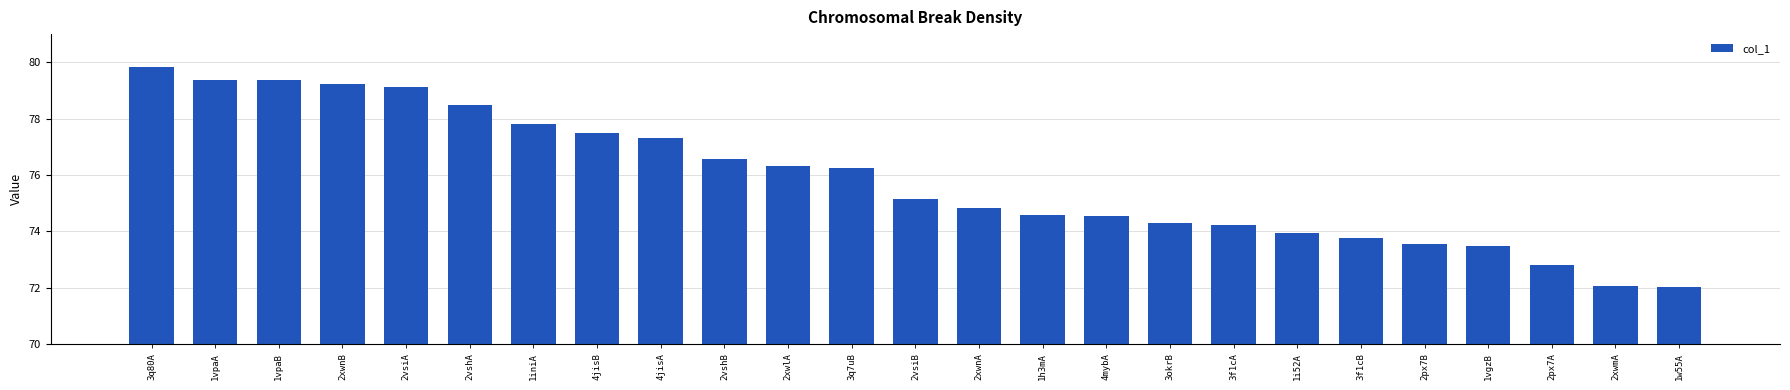

Are the bars horizontal?

No